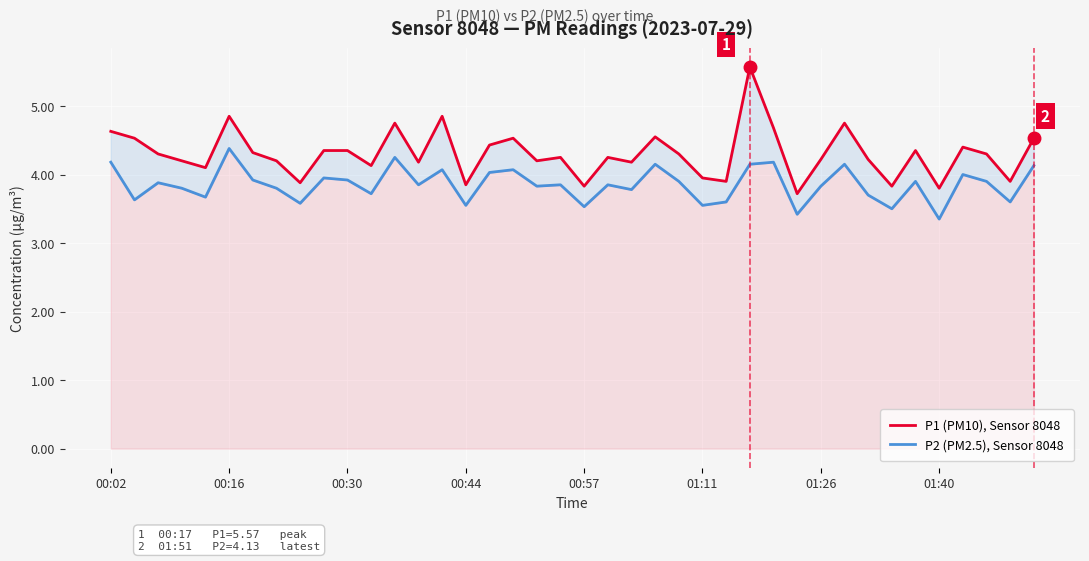

How many data points in P1 (PM10), Sensor 8048 are above 4?

31